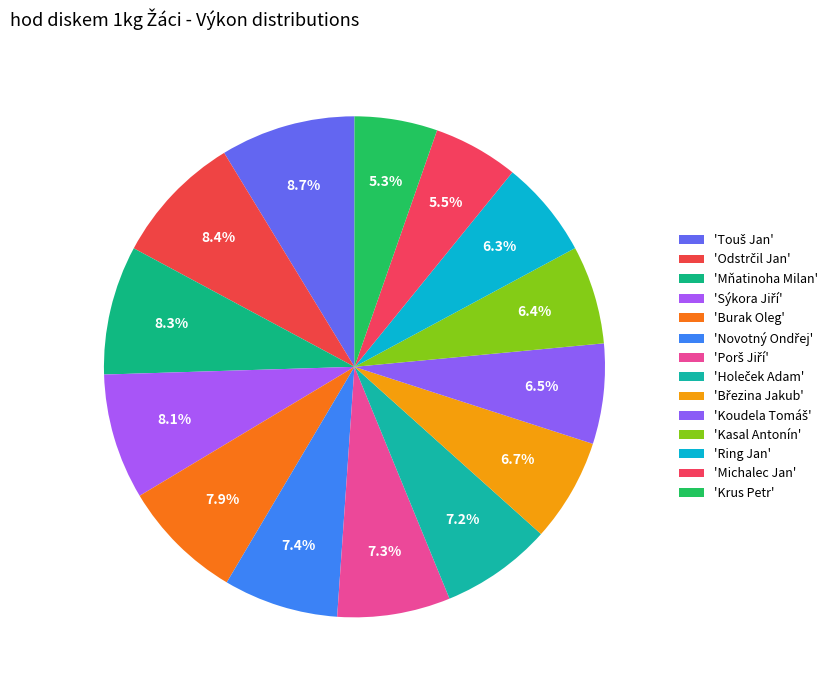

Rank the categories by value from highest to lowest.

Touš Jan, Odstrčil Jan, Mňatinoha Milan, Sýkora Jiří, Burak Oleg, Novotný Ondřej, Porš Jiří, Holeček Adam, Březina Jakub, Koudela Tomáš, Kasal Antonín, Ring Jan, Michalec Jan, Krus Petr